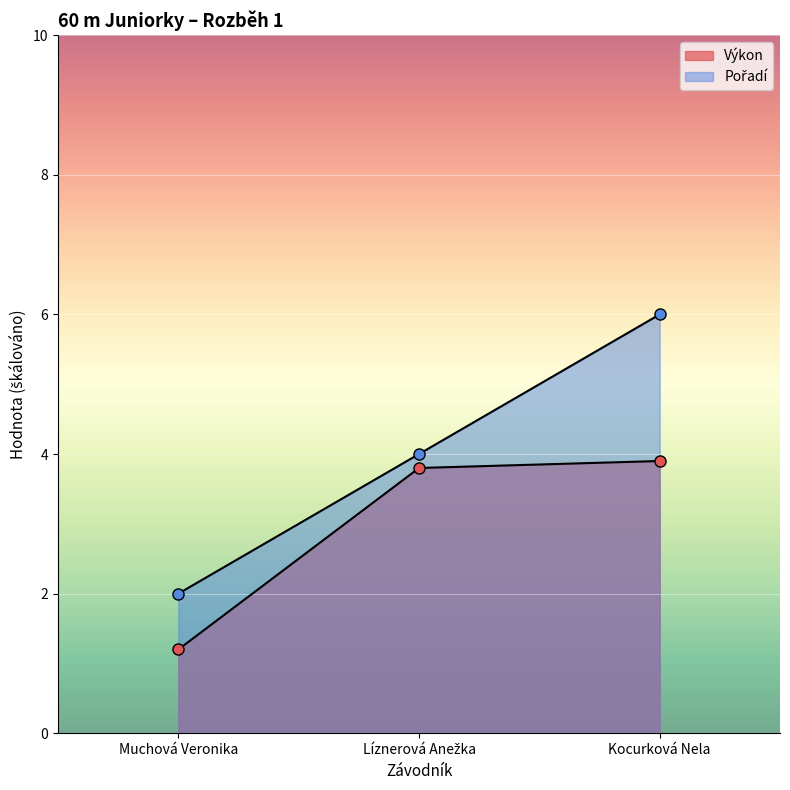

Which series changed the most between Muchová Veronika and Kocurková Nela?

Pořadí